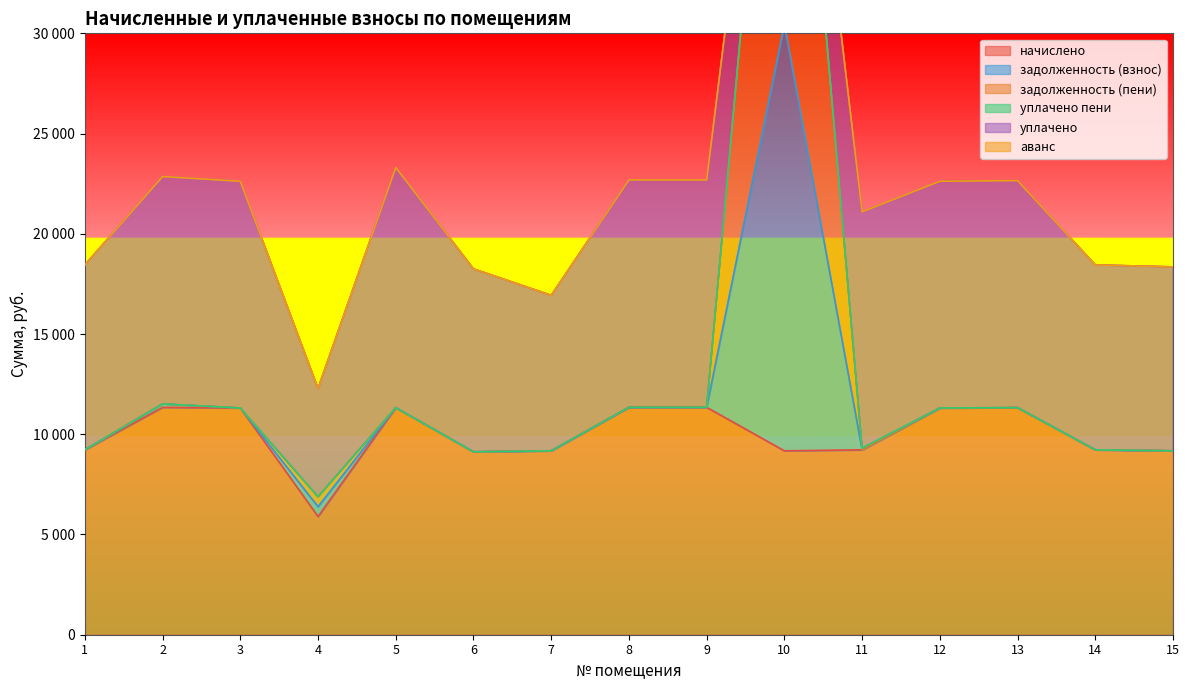

Does the chart have visible grid lines?

No